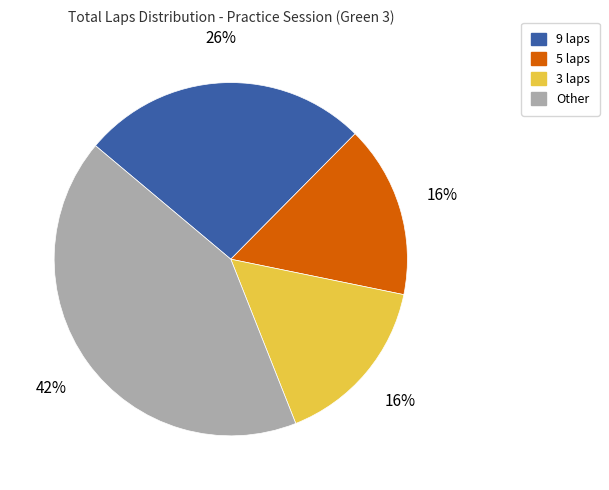

Is there a majority slice in this chart?

No